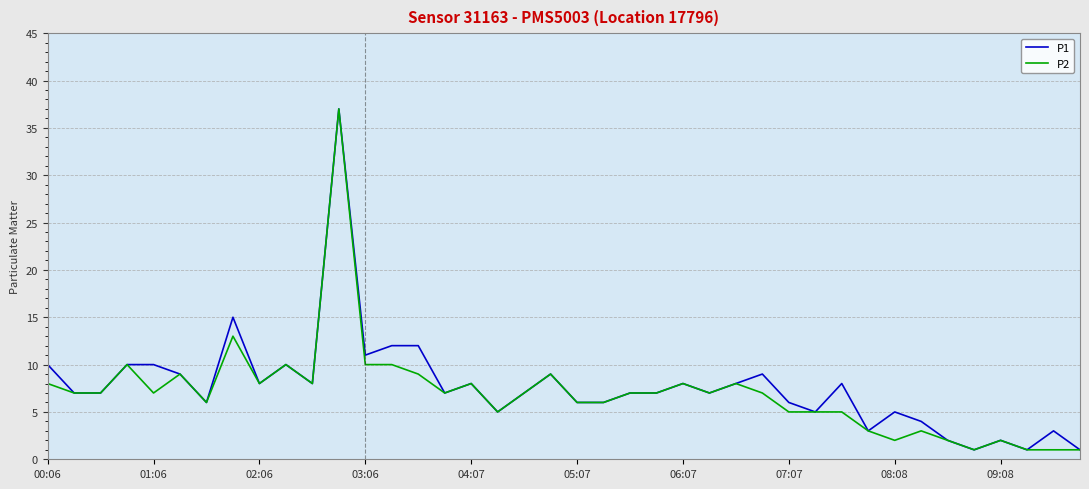

How many lines are shown in the chart?

2